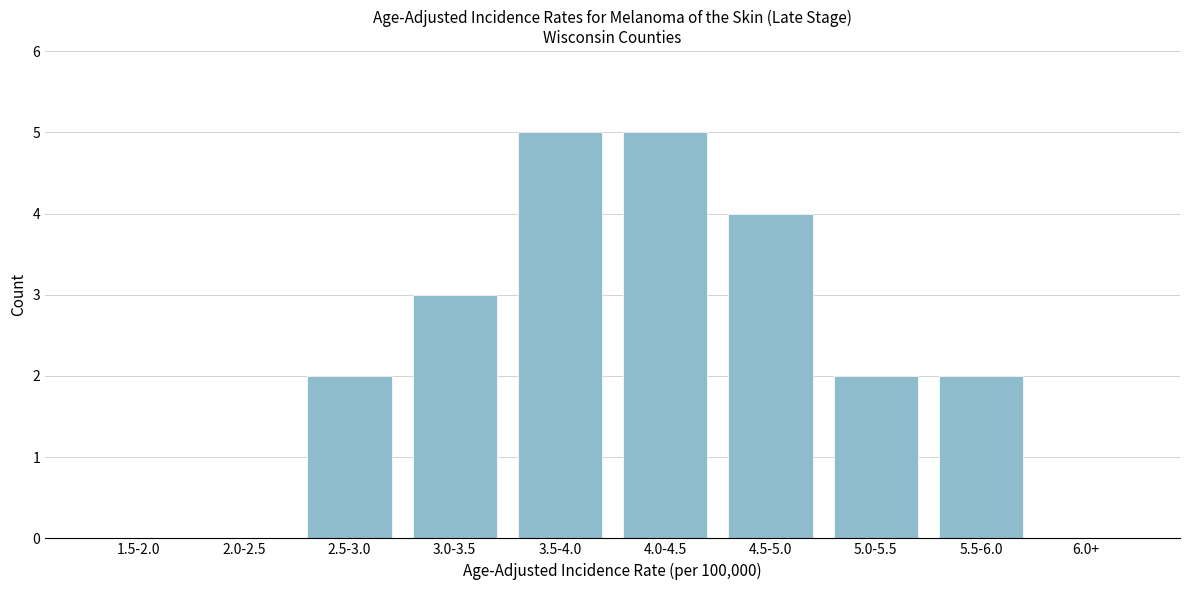

Reading left to right, what are all the values shown in this chart?

1.5-2.0=0	2.0-2.5=0	2.5-3.0=2	3.0-3.5=3	3.5-4.0=5	4.0-4.5=5	4.5-5.0=4	5.0-5.5=2	5.5-6.0=2	6.0+=0